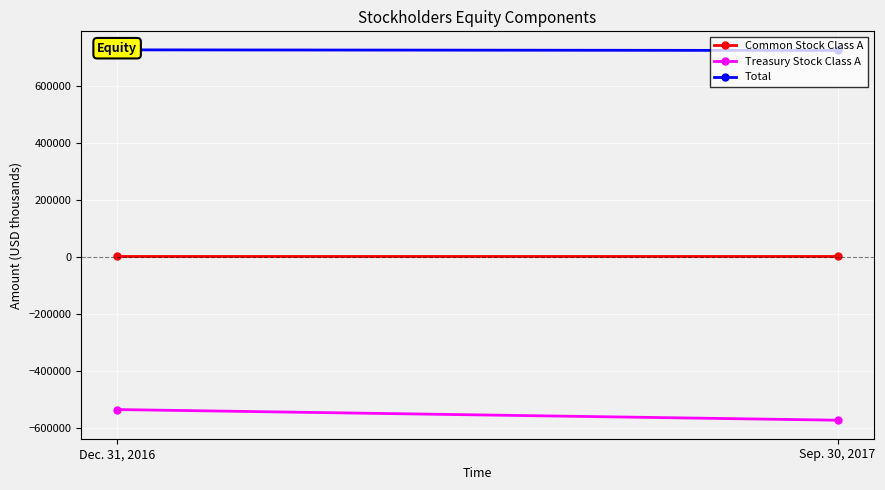

What position from the right is Dec. 31, 2016?

2